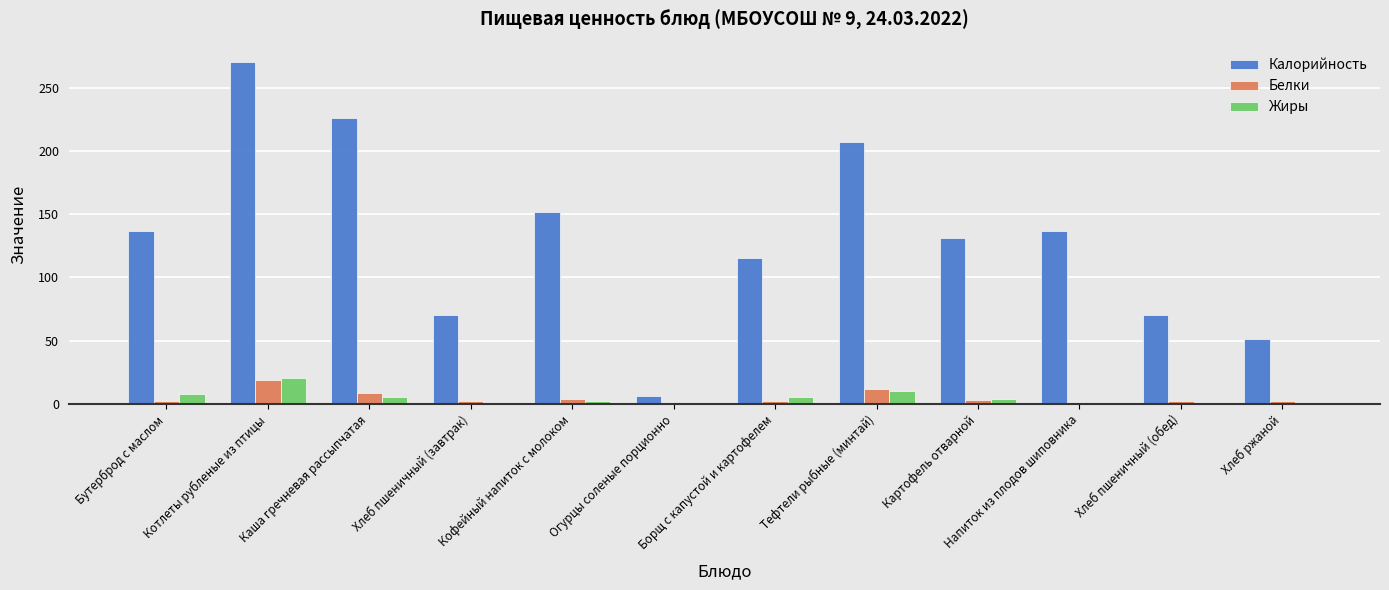

Which series has the largest total across all categories?

Калорийность